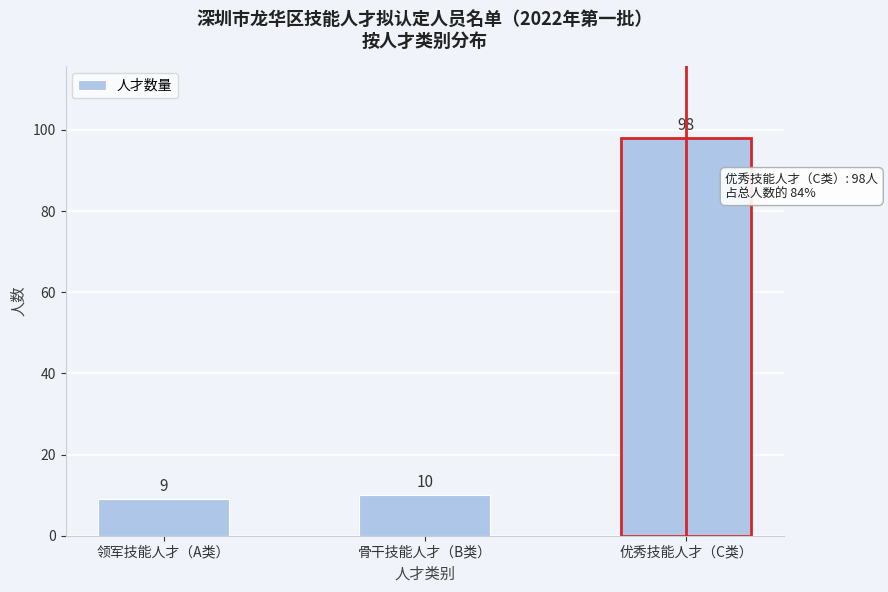

Reading left to right, what are all the values shown in this chart?

9	10	98